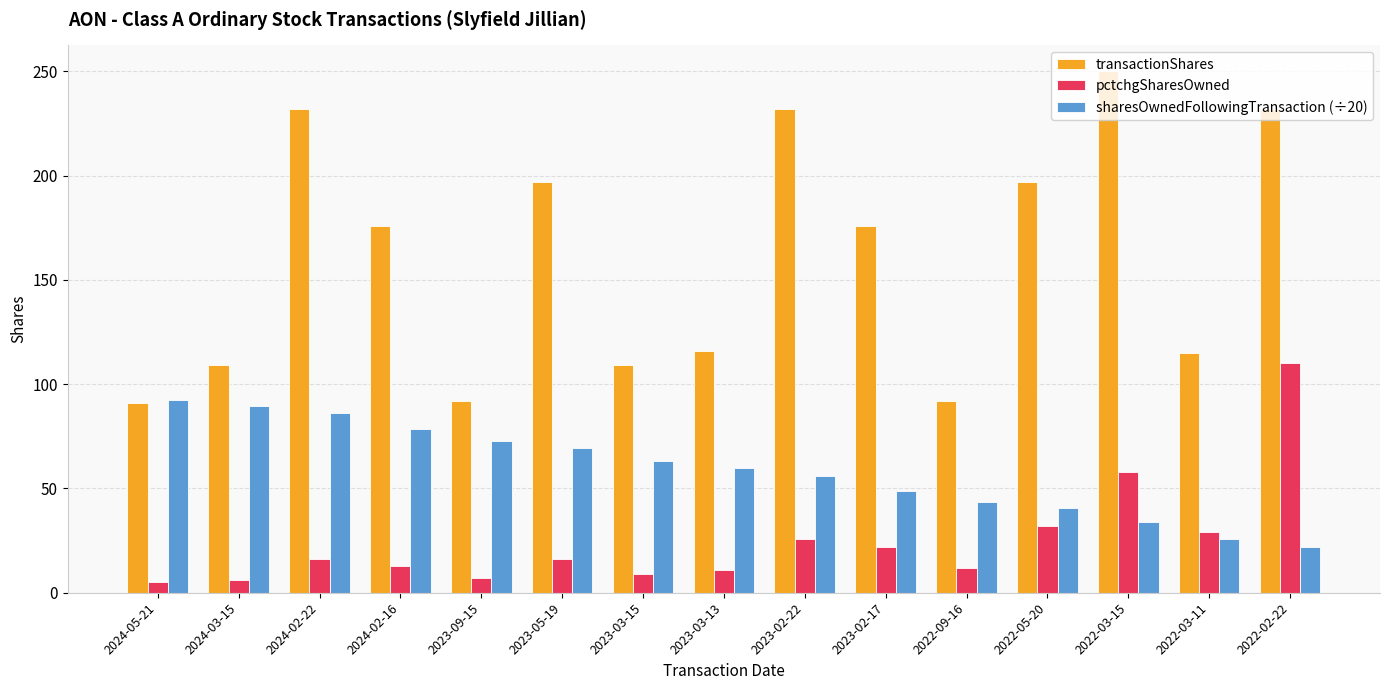

How many data points does each series have?

15